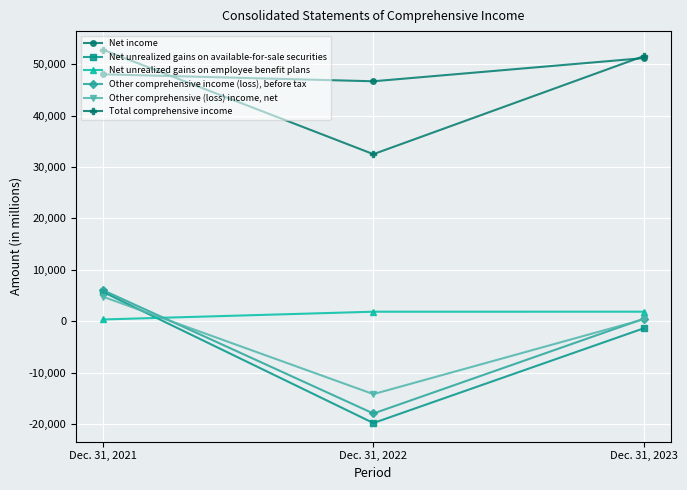

What is the approximate value of Net unrealized gains on available-for-sale securities at Dec. 31, 2023?

-1381